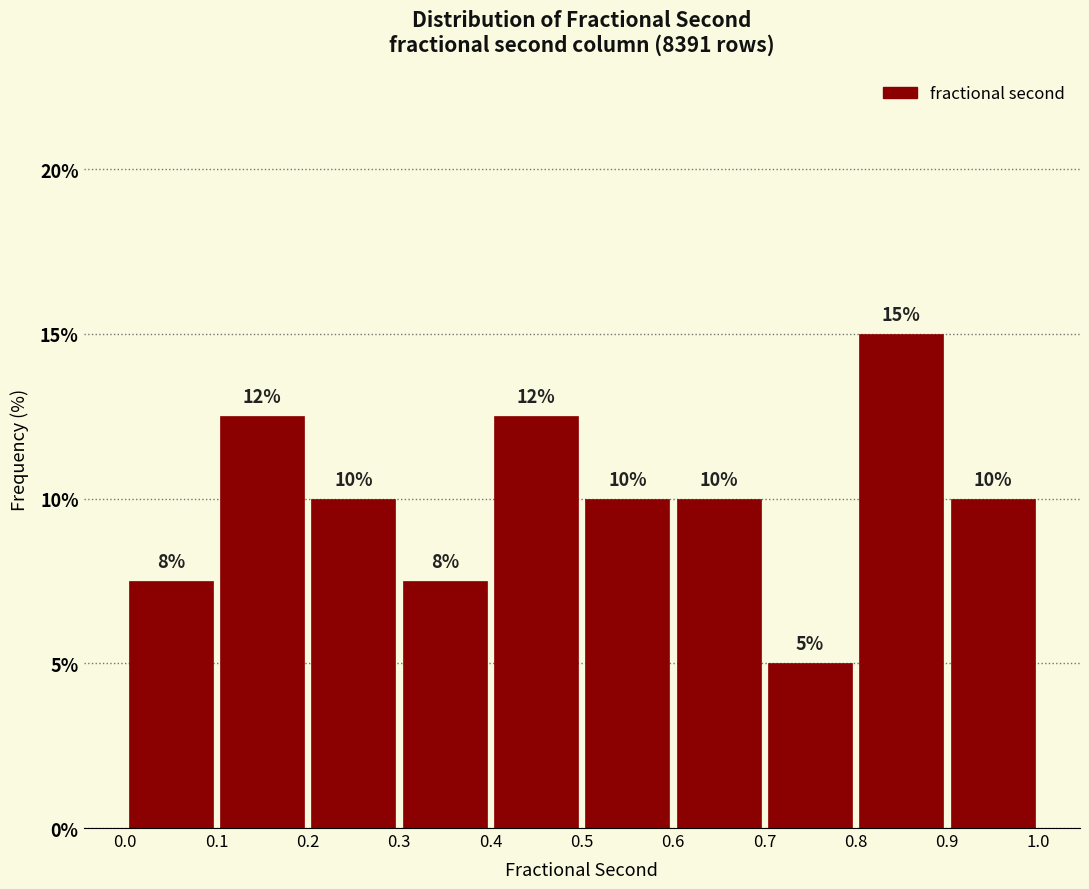

Over which range of the x-axis is the bar tallest?

0.8 to 0.9